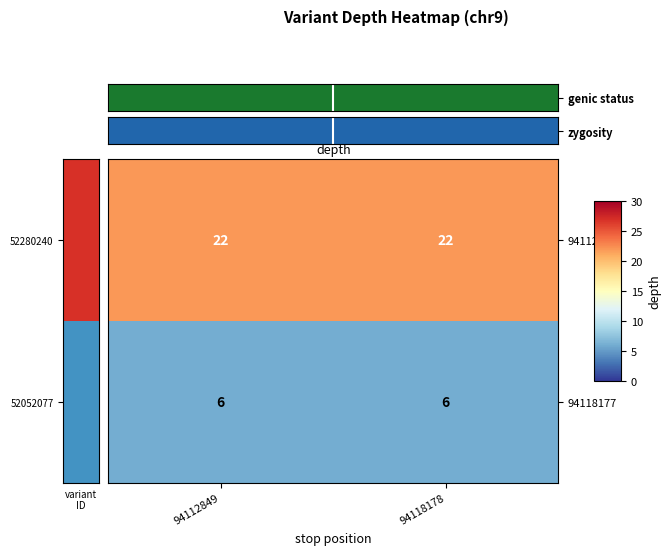

What is the lowest value of the 94112848 series?

22